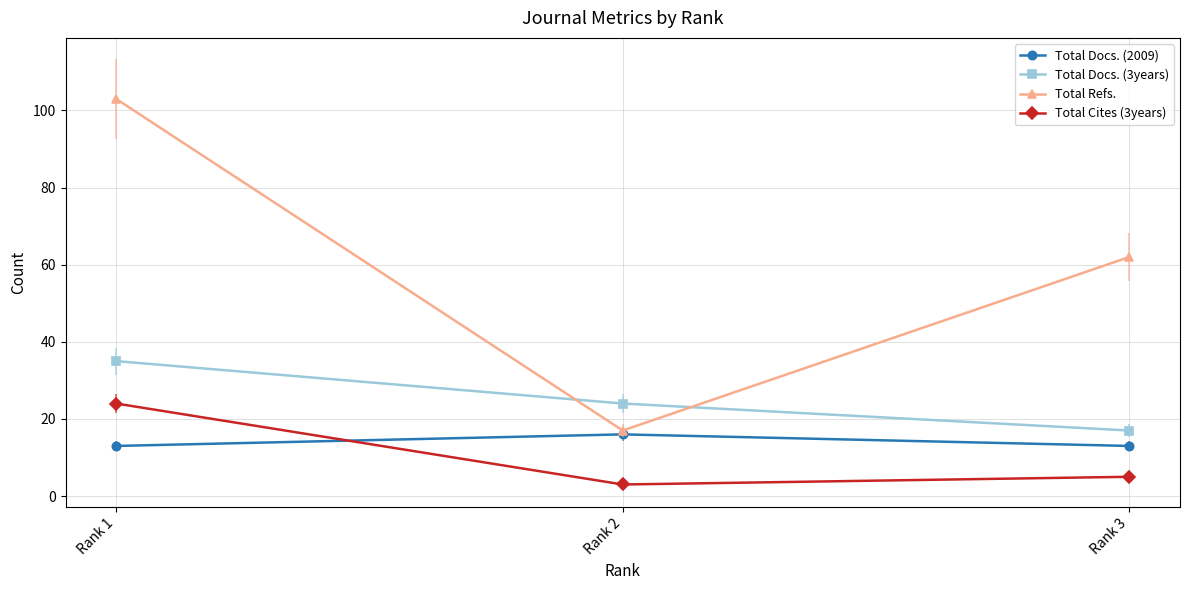

How many lines are shown in the chart?

4